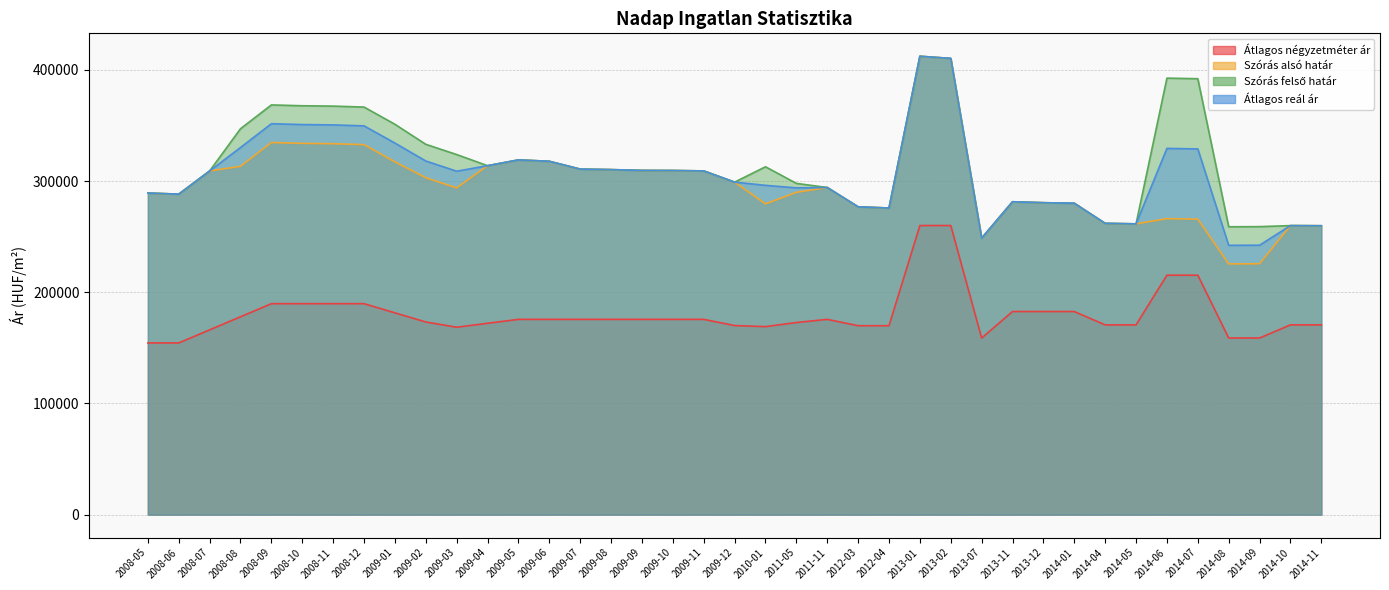

Which series has the largest range (max minus min)?

Szórás alsó határ